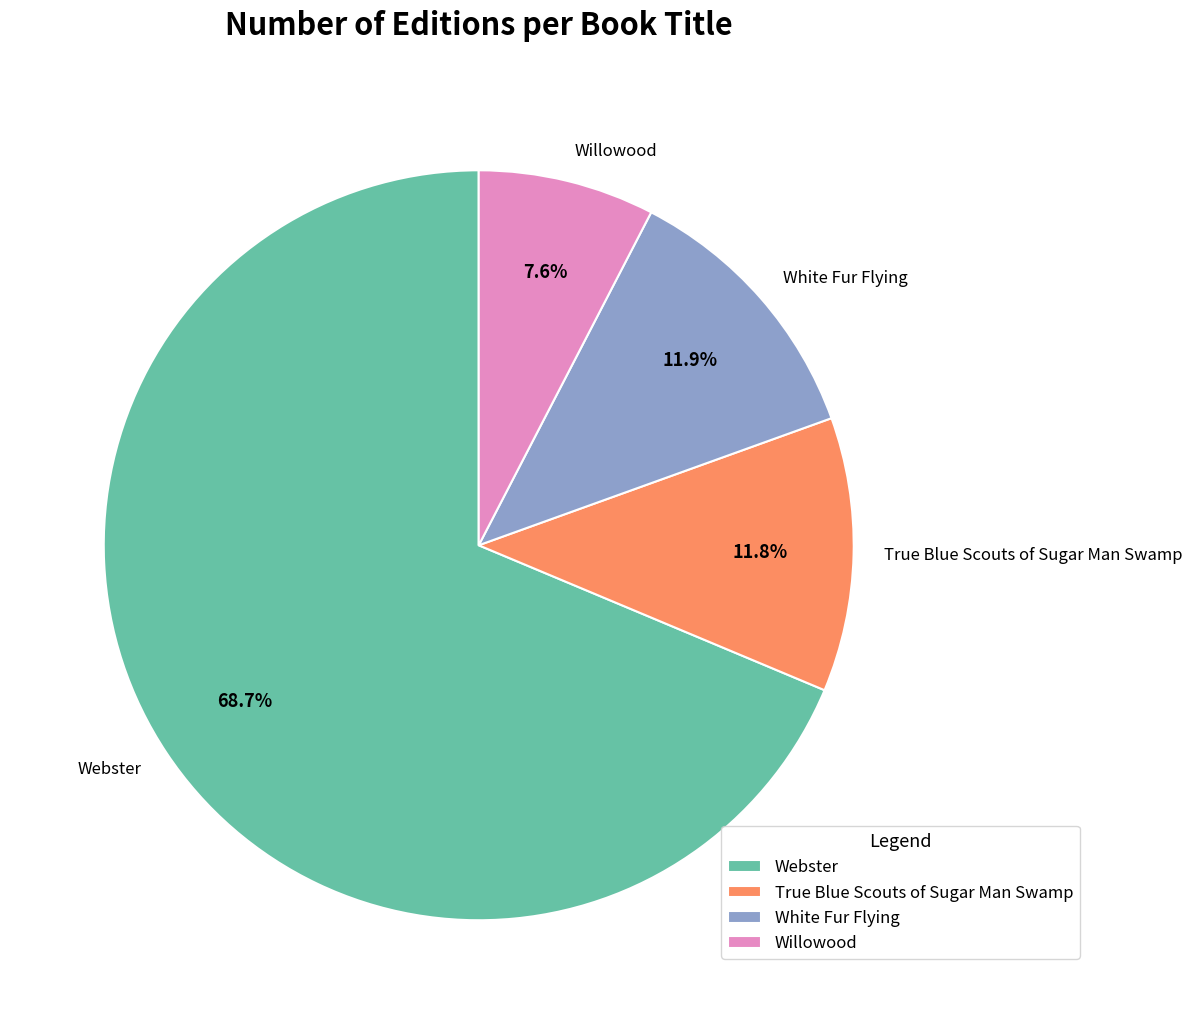

Combined, do Webster and True Blue Scouts of Sugar Man Swamp account for over 50%?

Yes